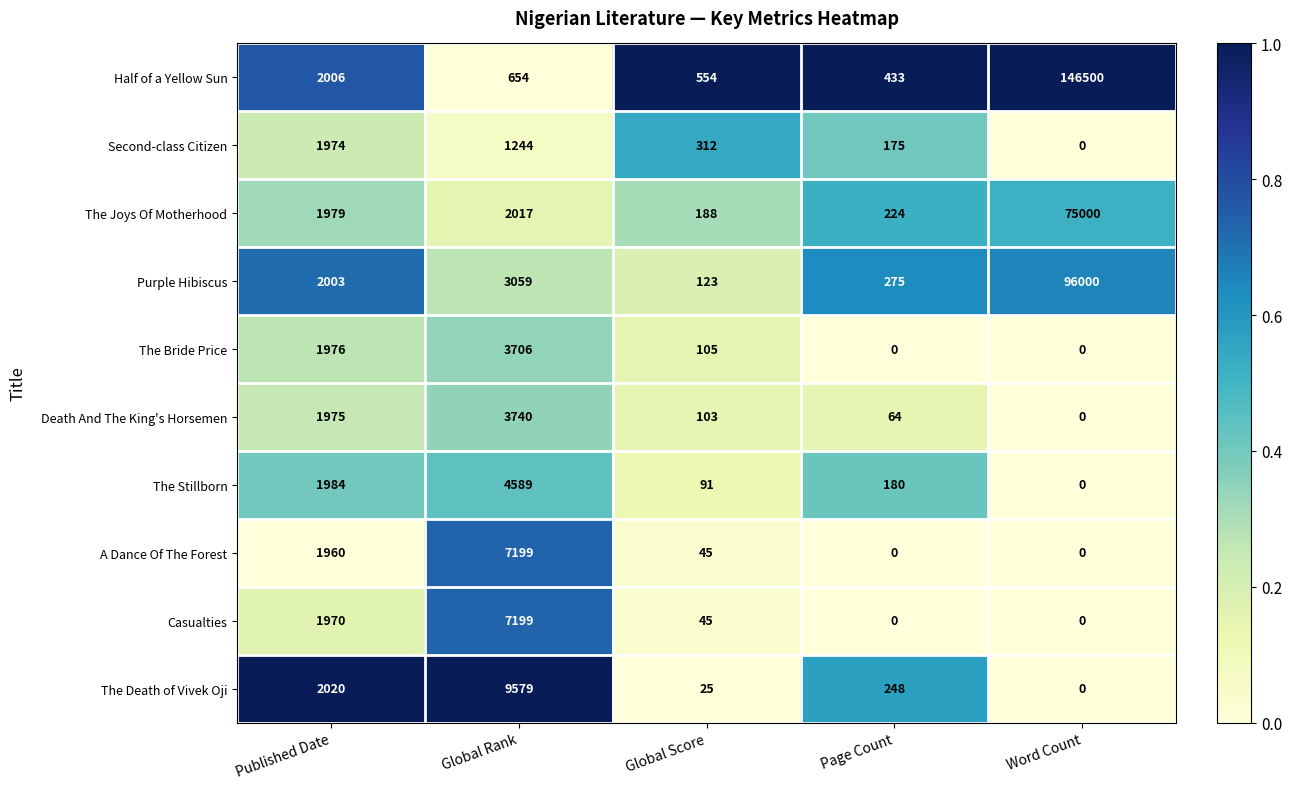

At which label is Second-class Citizen closest to 987?

Global Rank